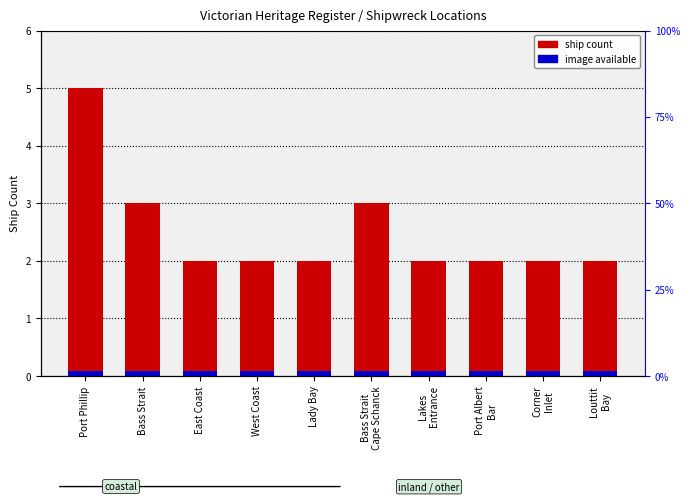

Which label corresponds to the smallest value in the chart?

East Coast